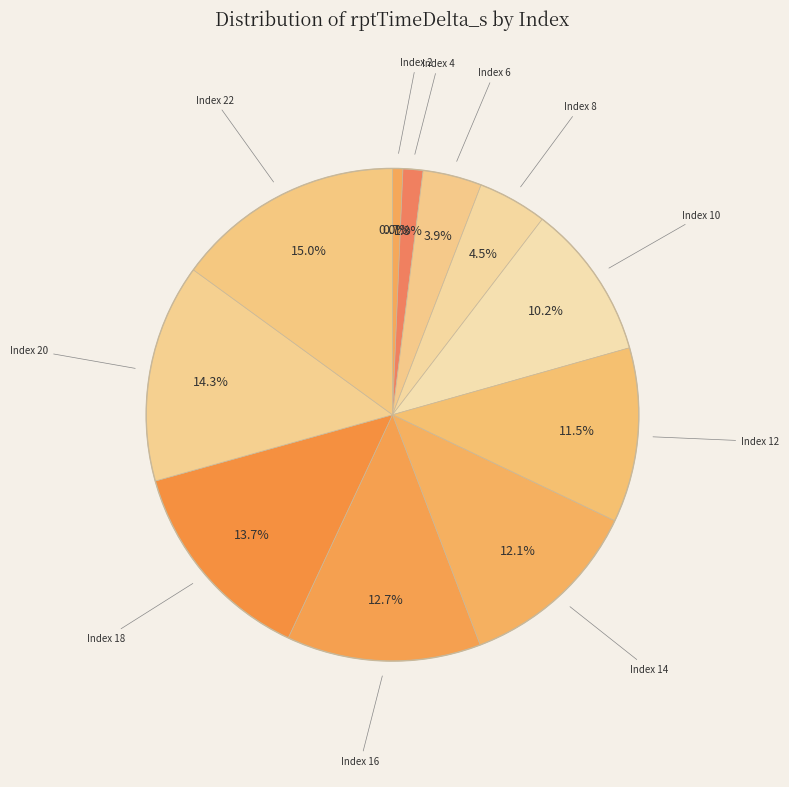

Rank the categories by value from lowest to highest.

0, 2, 4, 6, 8, 10, 12, 14, 16, 18, 20, 22